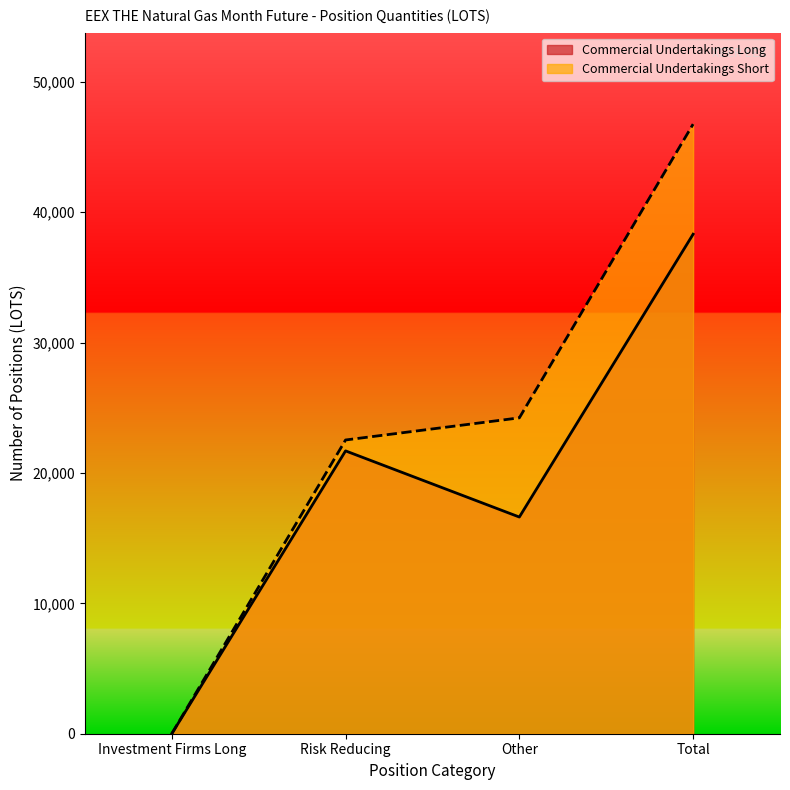

The Commercial Undertakings Short series shows 0 at Investment Firms Long. True or false?

True